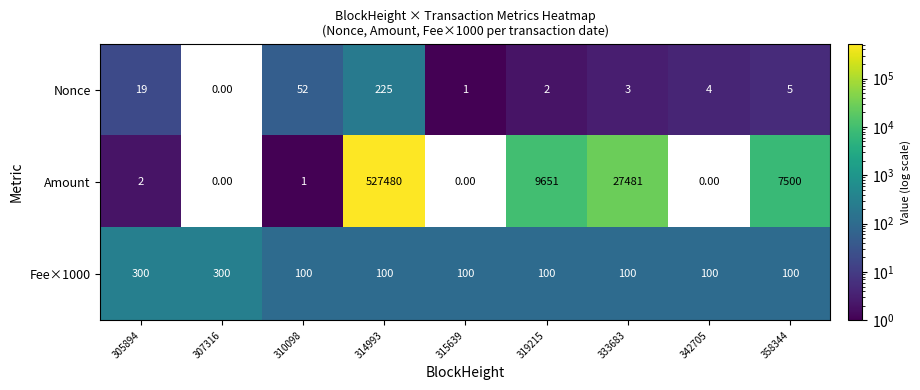

What is the difference between the maximum and minimum values in the Nonce series?

225